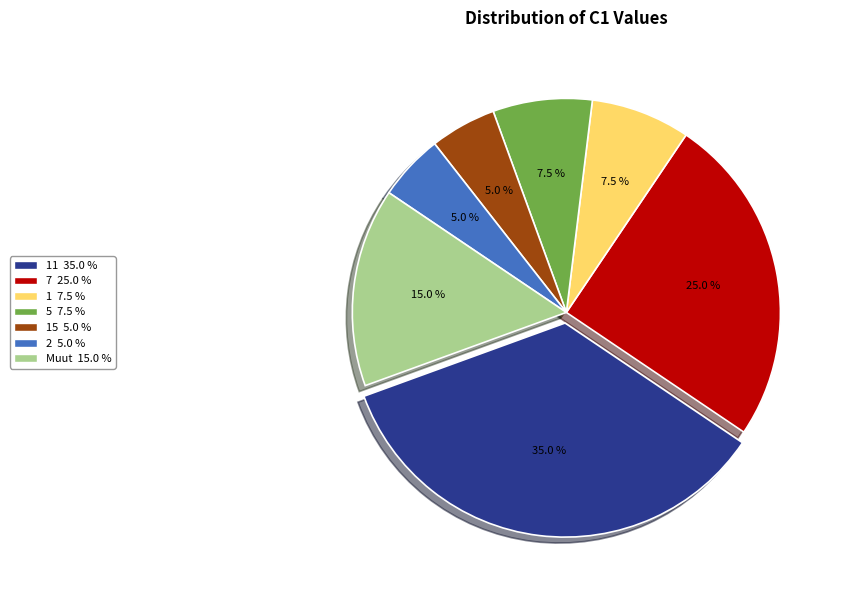

Is there any slice that represents more than half of the pie?

No